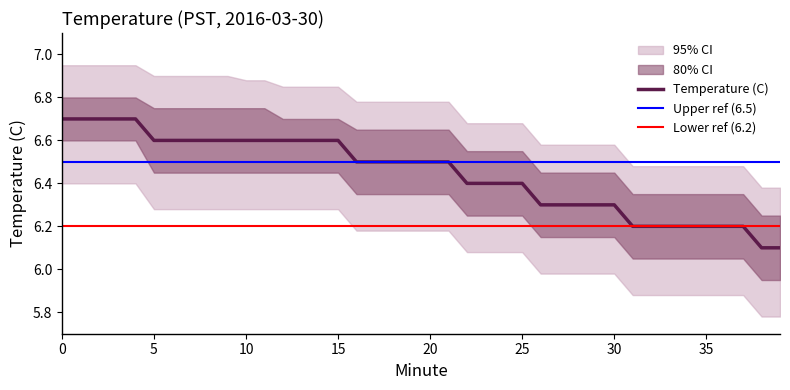

Read the ci_upper value at 10.

6.8